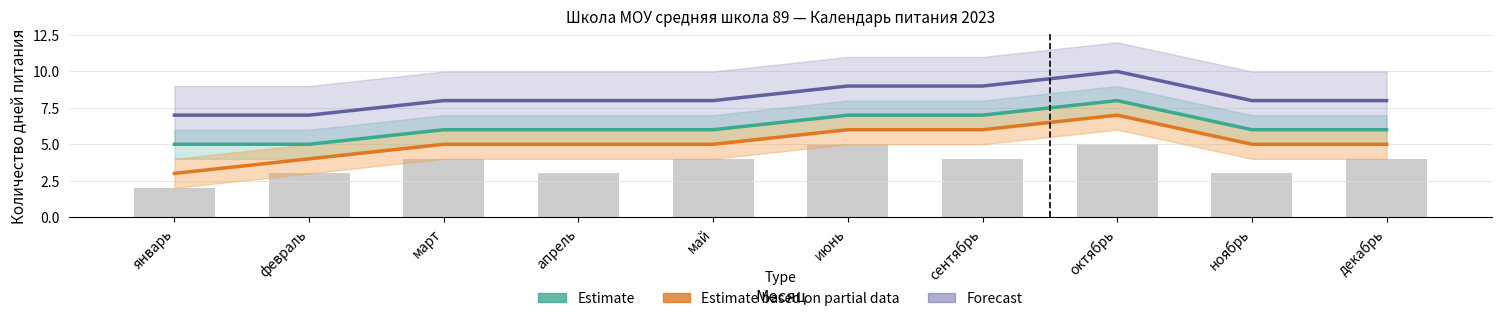

What is the total value across all series at март?

19